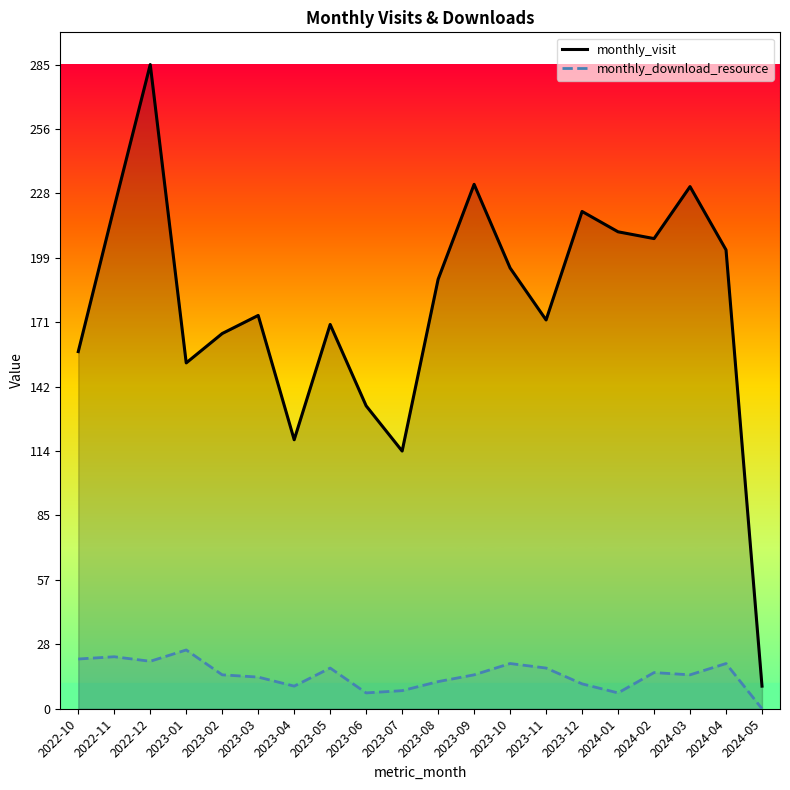

How many lines are shown in the chart?

2